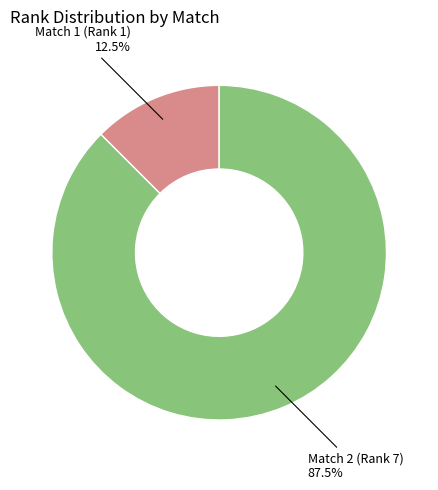

Is there a majority slice in this chart?

Yes